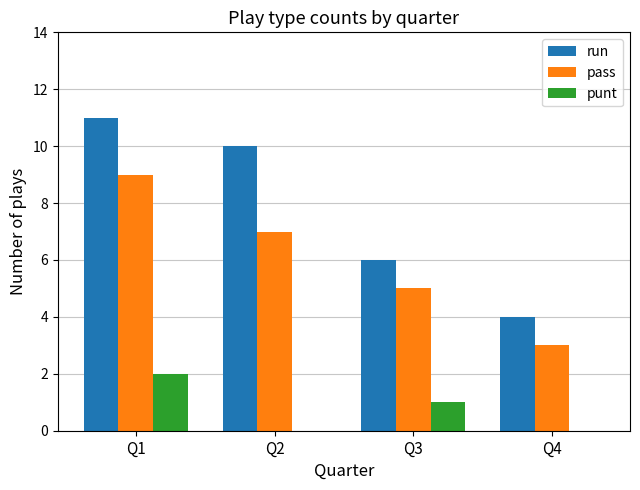

Reading left to right, transcribe all the data shown in this chart.

run: Q1=11	Q2=10	Q3=6	Q4=4
pass: Q1=9	Q2=7	Q3=5	Q4=3
punt: Q1=2	Q2=0	Q3=1	Q4=0